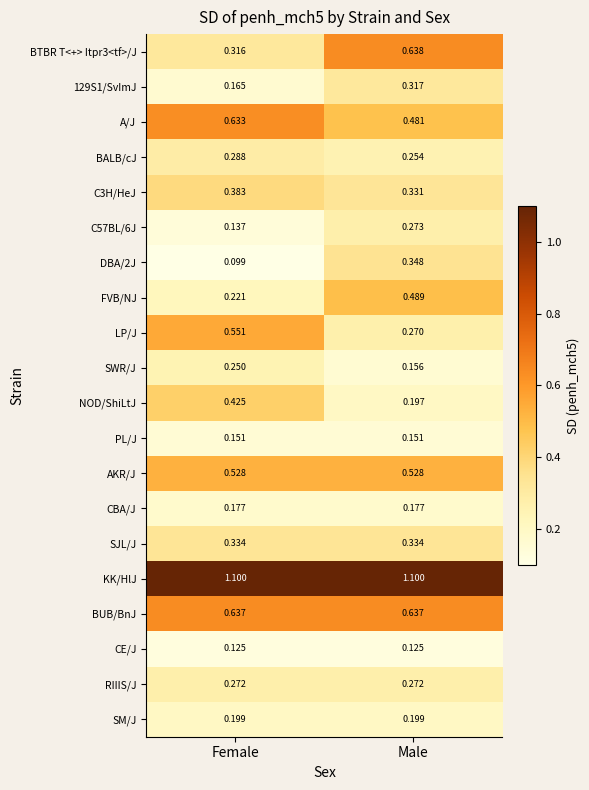

At which label does A/J reach its minimum?

Male